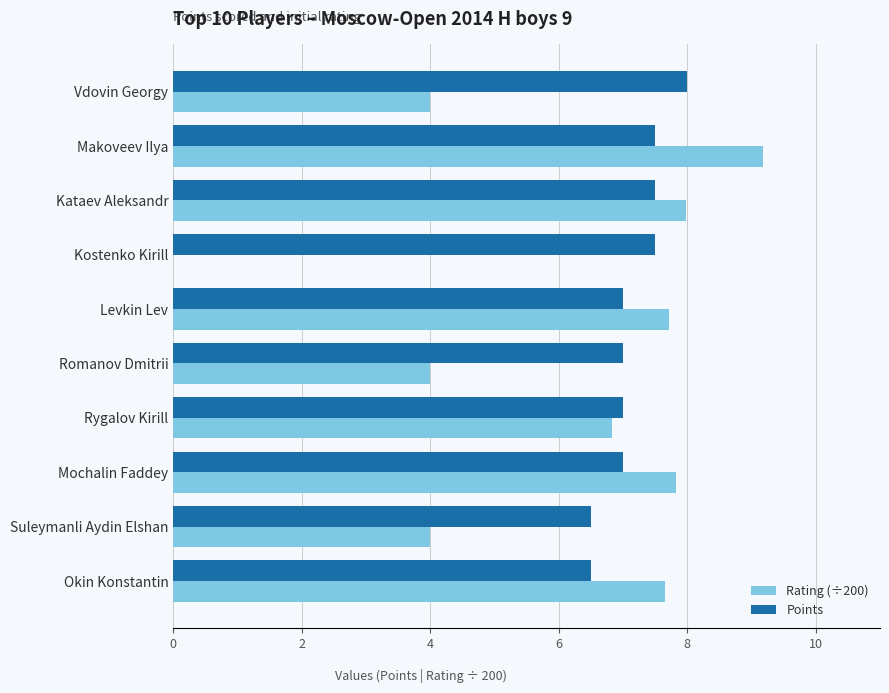

Which series changed the most between Mochalin Faddey and Suleymanli Aydin Elshan?

Rating (÷200)